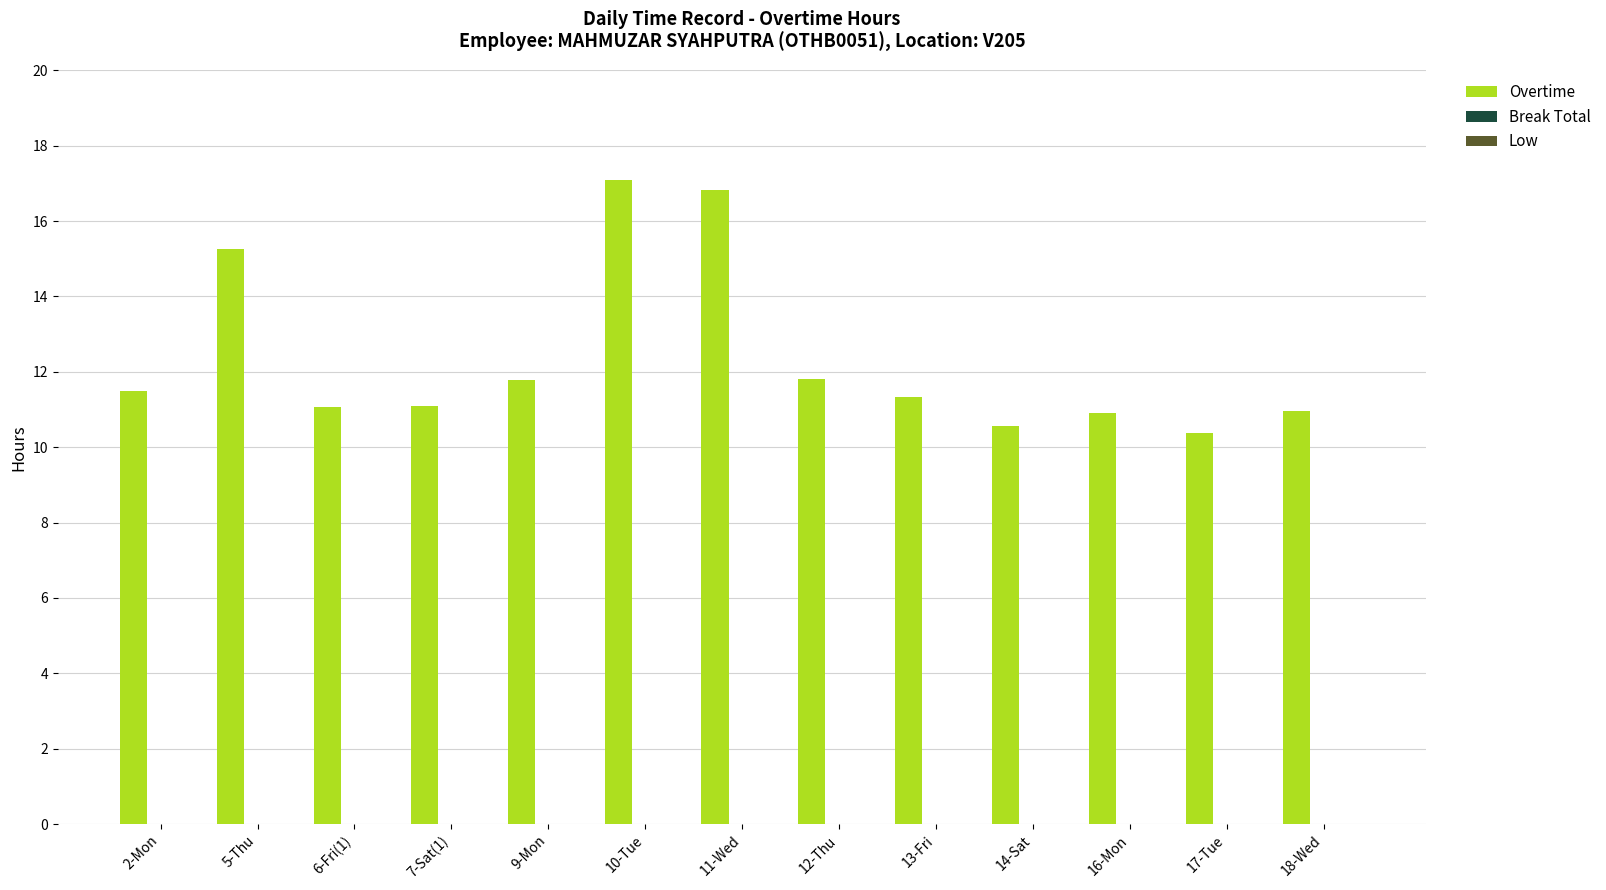

How many series are shown in this chart?

1